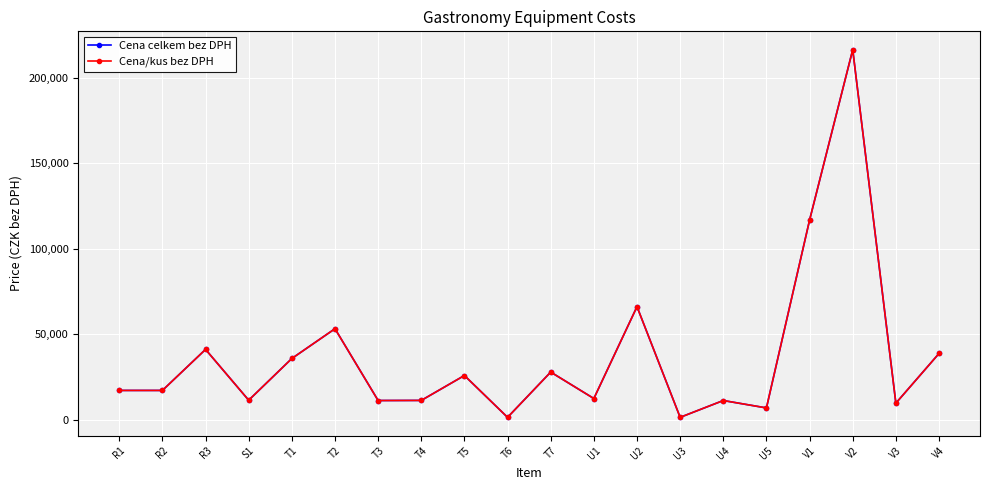

Is this an area chart (filled region under the line)?

No